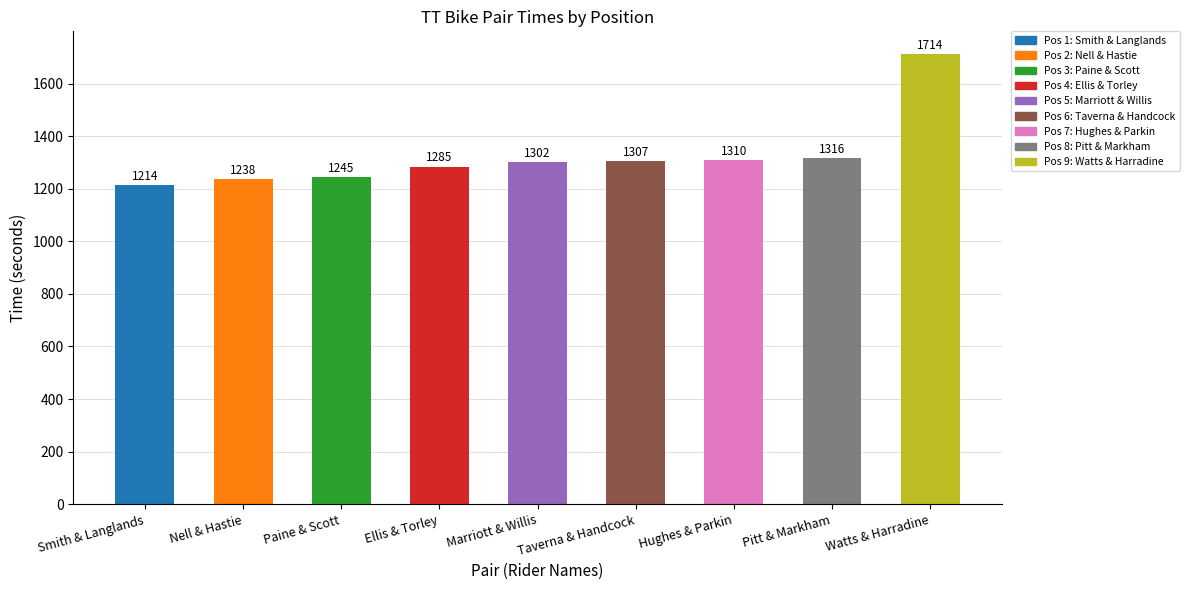

What is the smallest value displayed?

1214